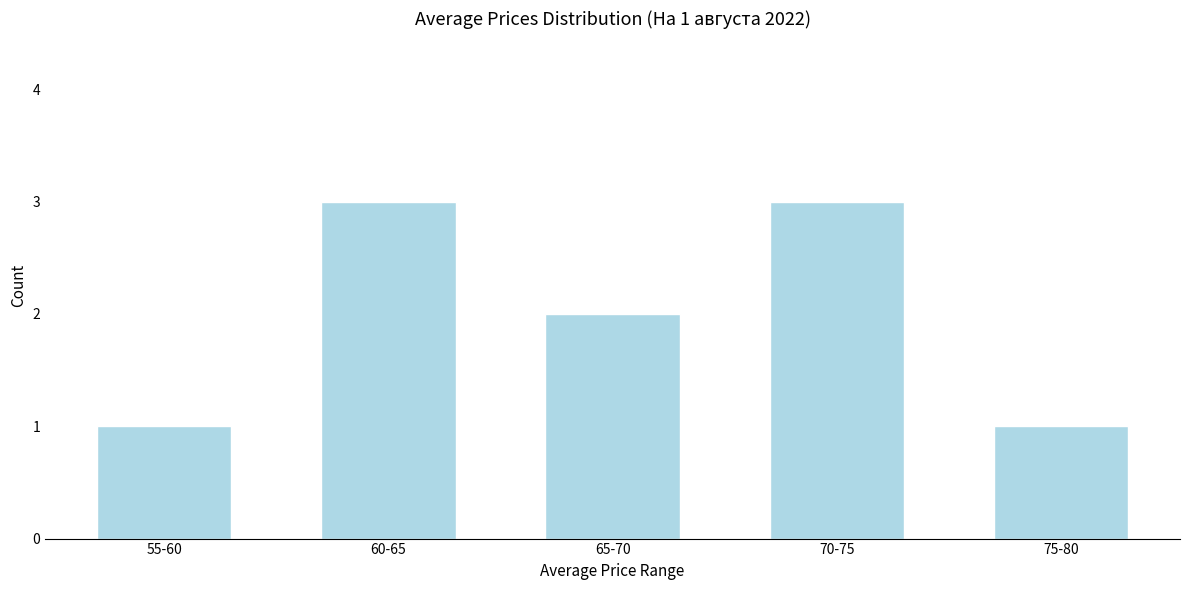

Reading left to right, extract all data points from this chart.

55-60=1	60-65=3	65-70=2	70-75=3	75-80=1